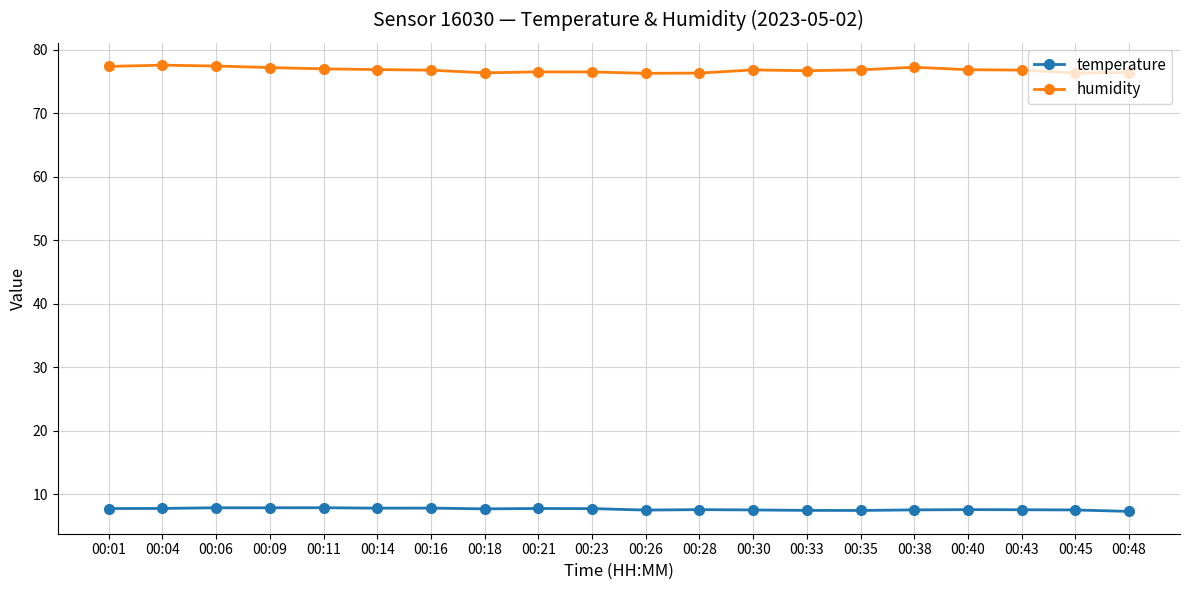

What is the spread (max minus min) of values at 00:11?

69.1